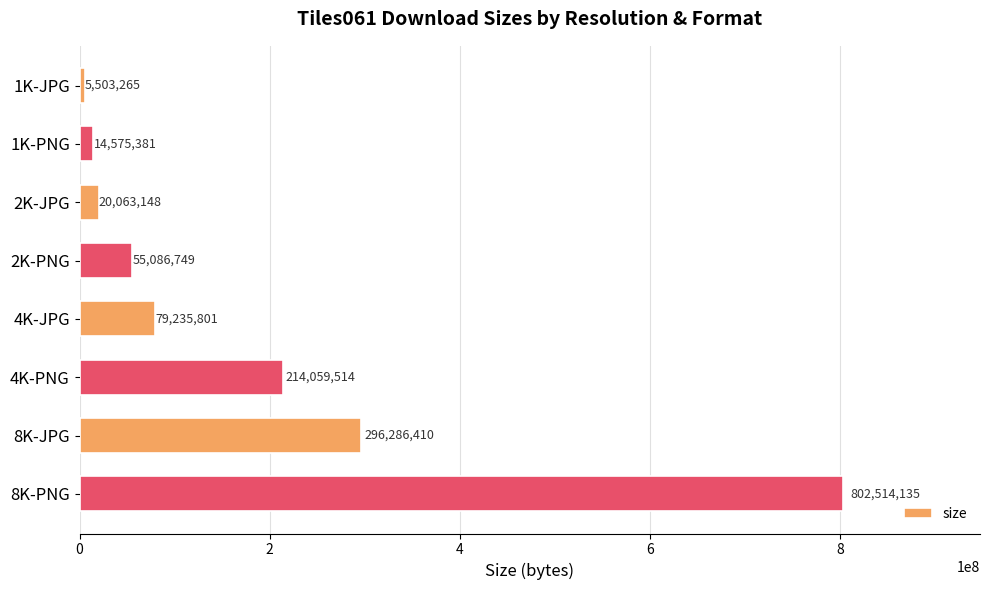

Reading top to bottom, extract all data points from this chart.

5503265	14575381	20063148	55086749	79235801	214059514	296286410	802514135